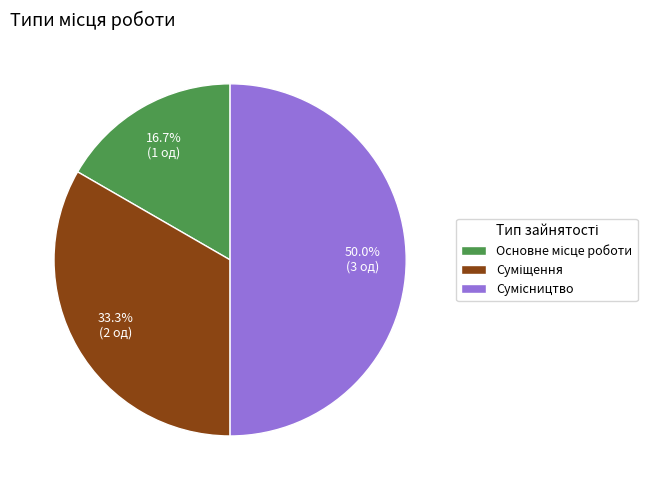

Which category has the biggest portion of the pie?

Сумісництво